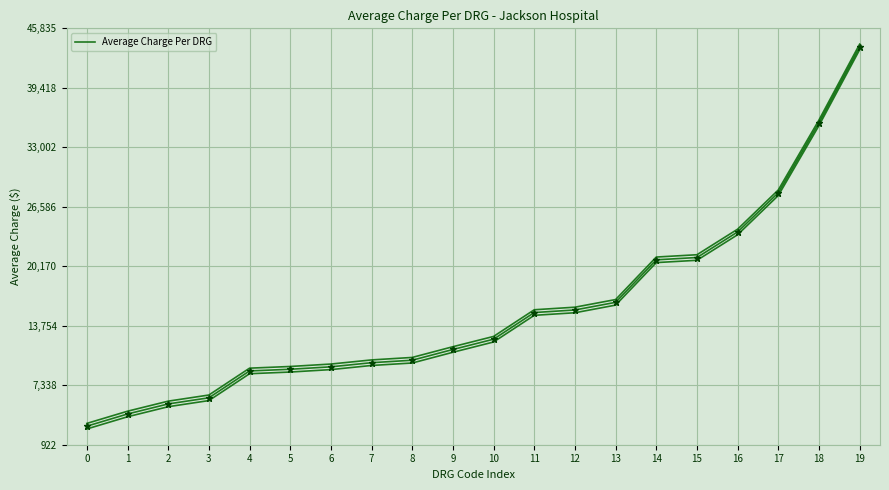

Approximately how many times larger is the value at 8 compared to 19?

0.2